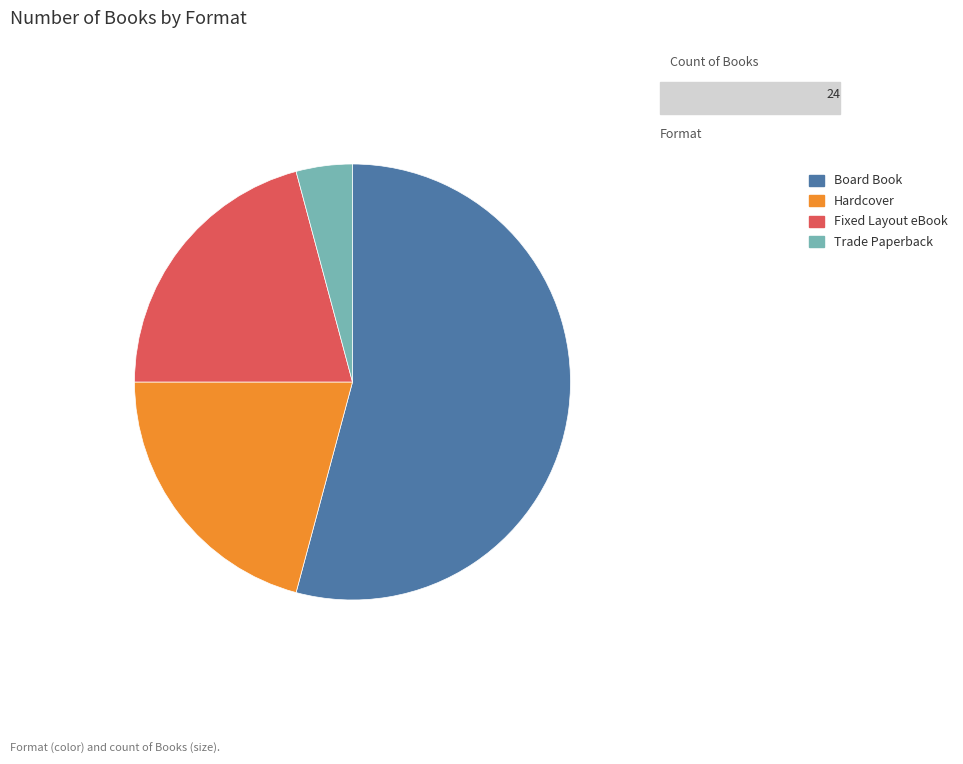

Combined, do Fixed Layout eBook and Trade Paperback account for over 50%?

No